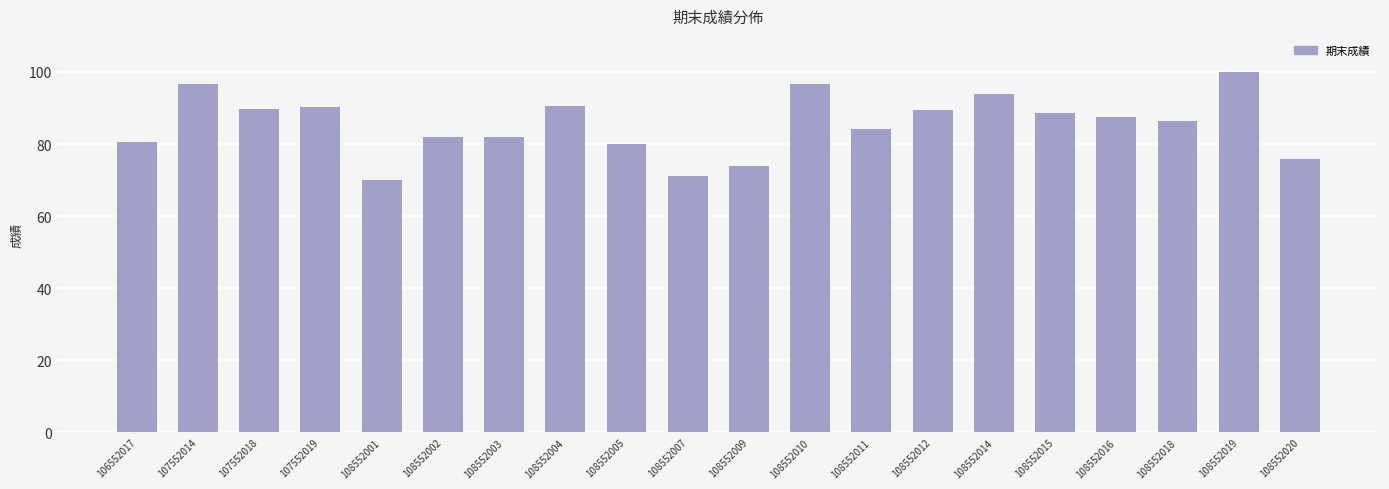

What is the smallest value displayed?

70.0